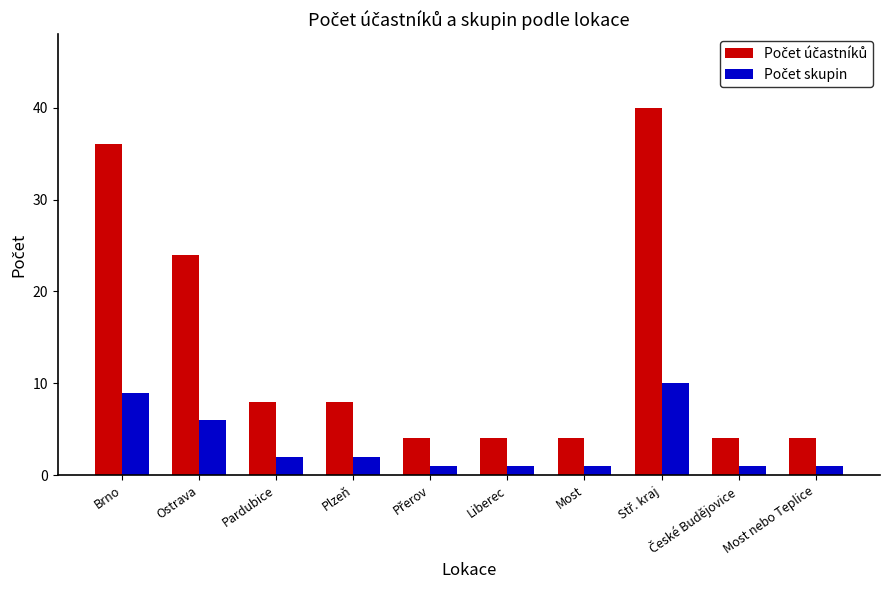

What is the spread (max minus min) of values at Most nebo Teplice?

3